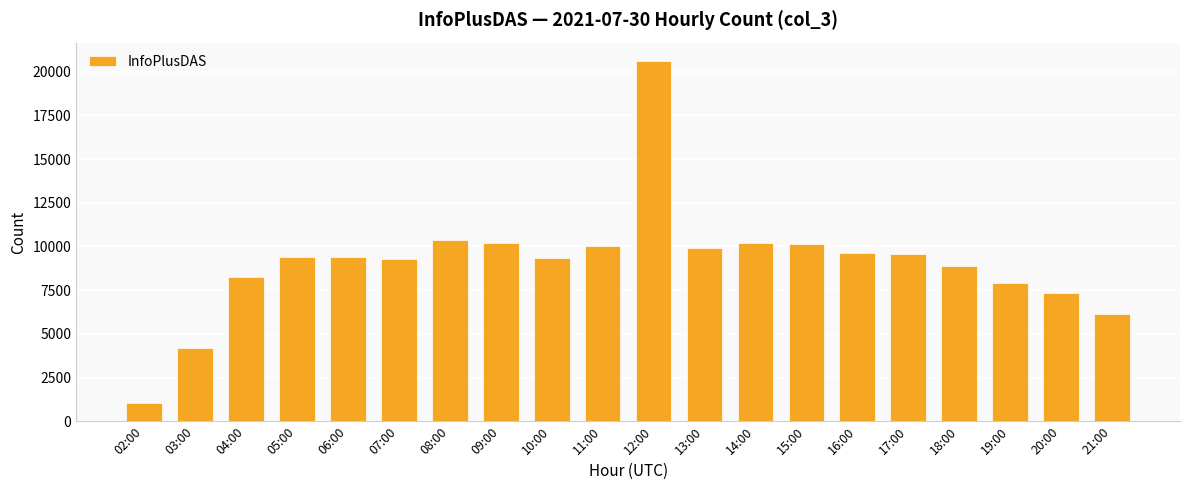

Is it true that the value at 18:00 is 8890?

True